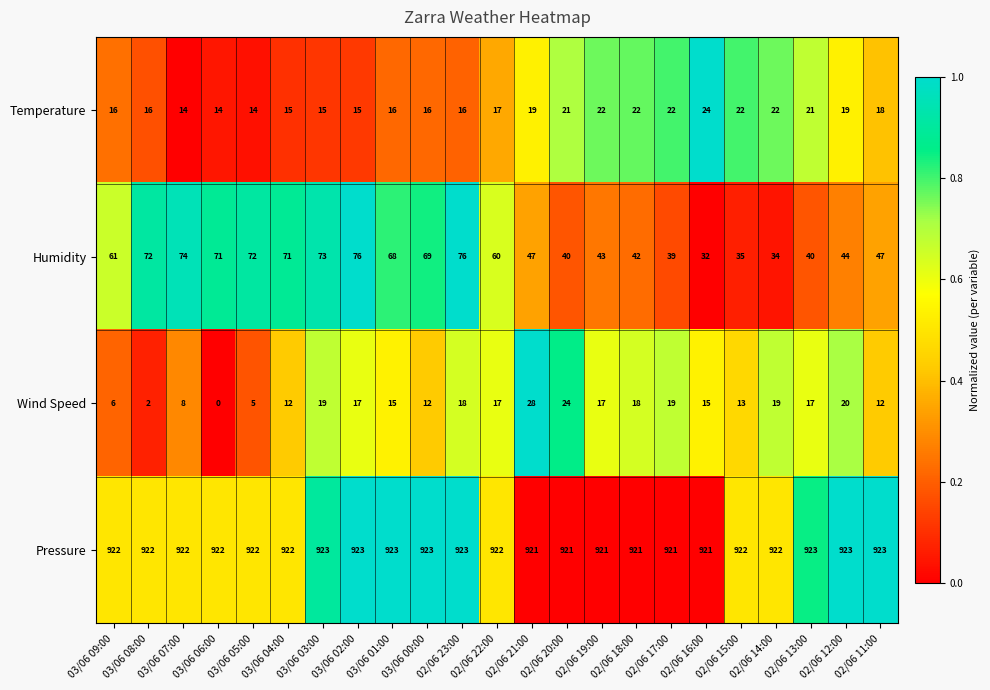

Is it true that Temperature equals 16 at 03/06 00:00?

True